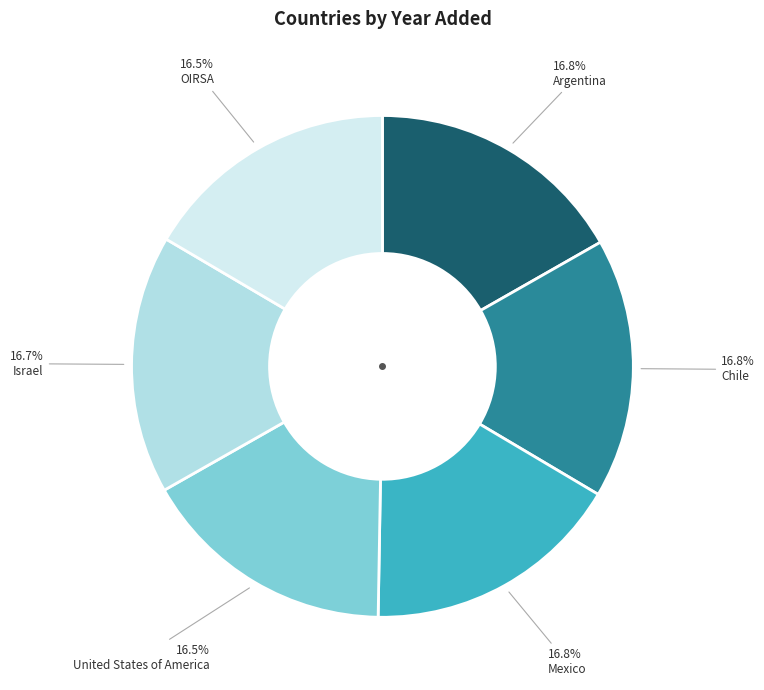

To the nearest percent, what is the combined percentage of OIRSA and Argentina?

33%